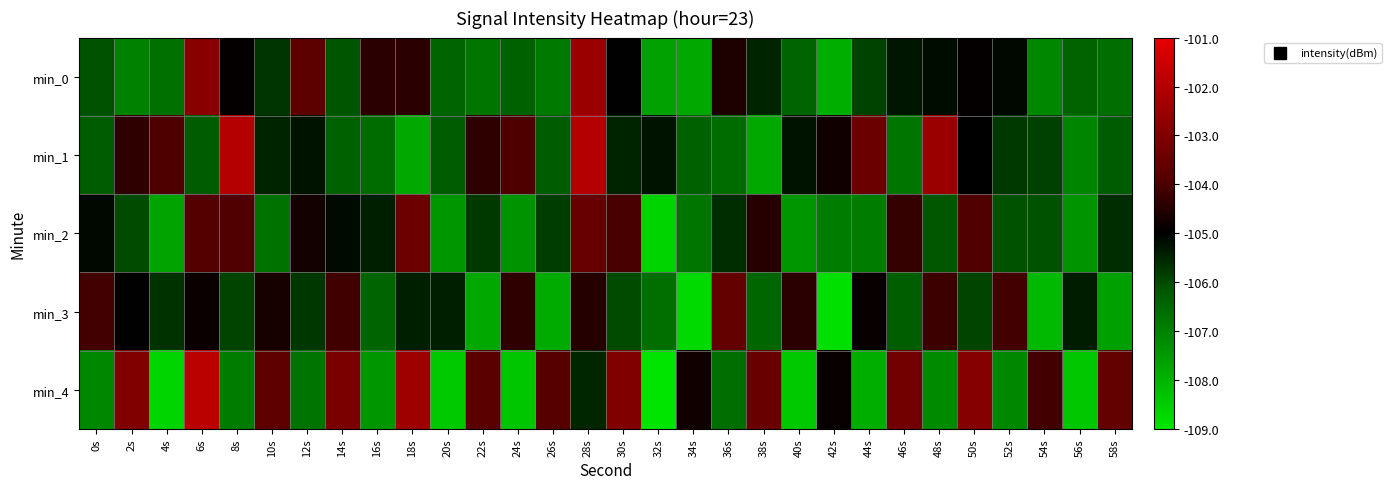

List the series in order of their peak value, highest first.

min_4, min_1, min_0, min_2, min_3